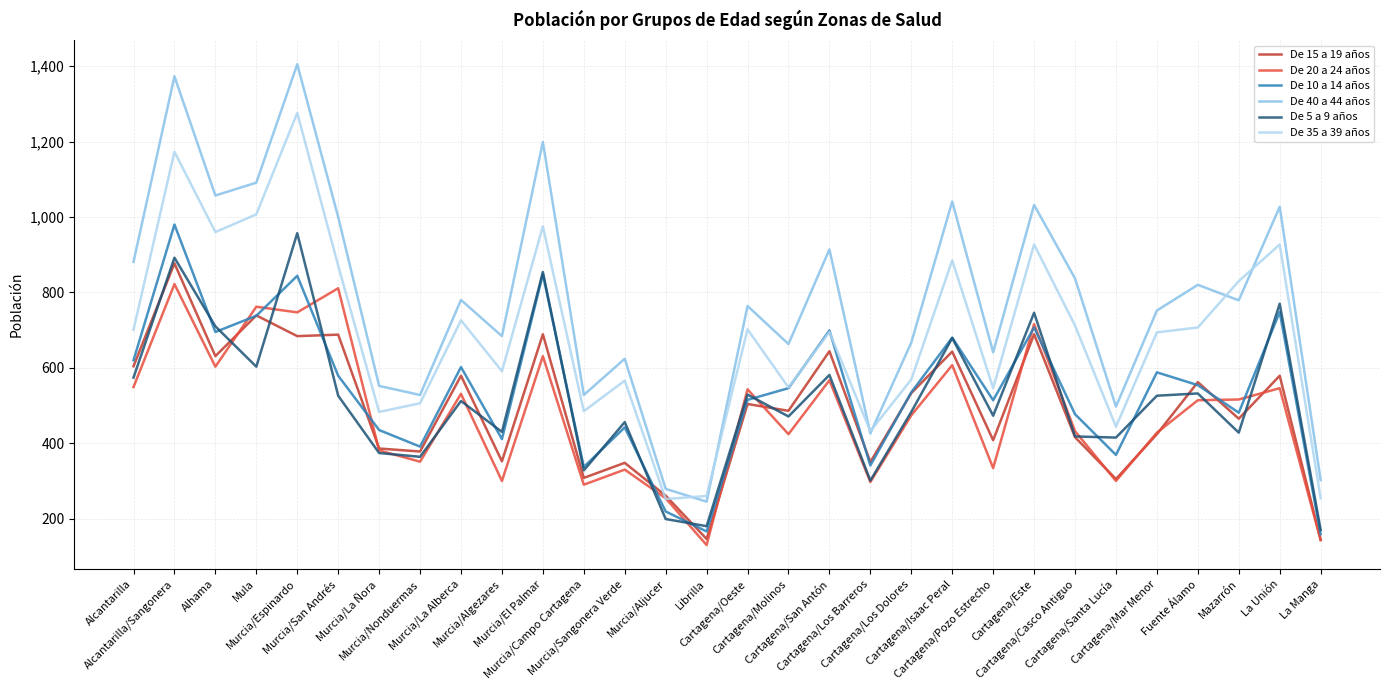

What is the minimum value shown in the chart?

130